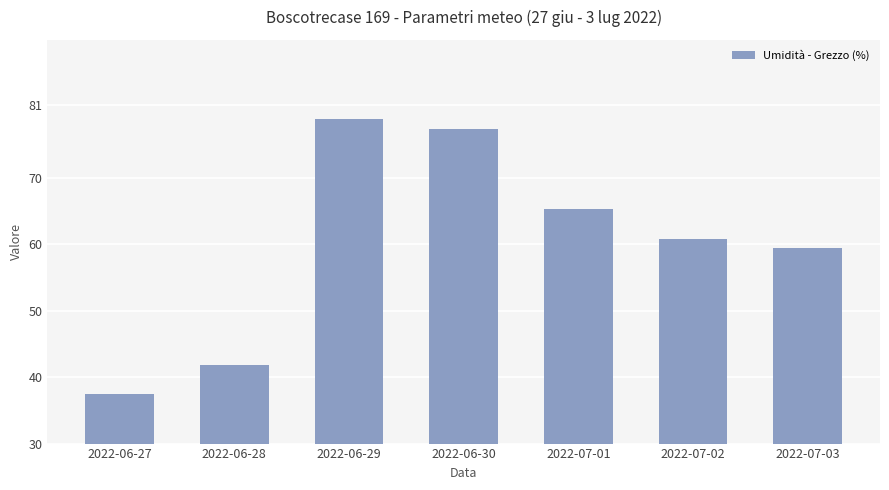

Reading left to right, extract all data points from this chart.

2022-06-27=37.4	2022-06-28=41.8	2022-06-29=78.9	2022-06-30=77.3	2022-07-01=65.3	2022-07-02=60.8	2022-07-03=59.5